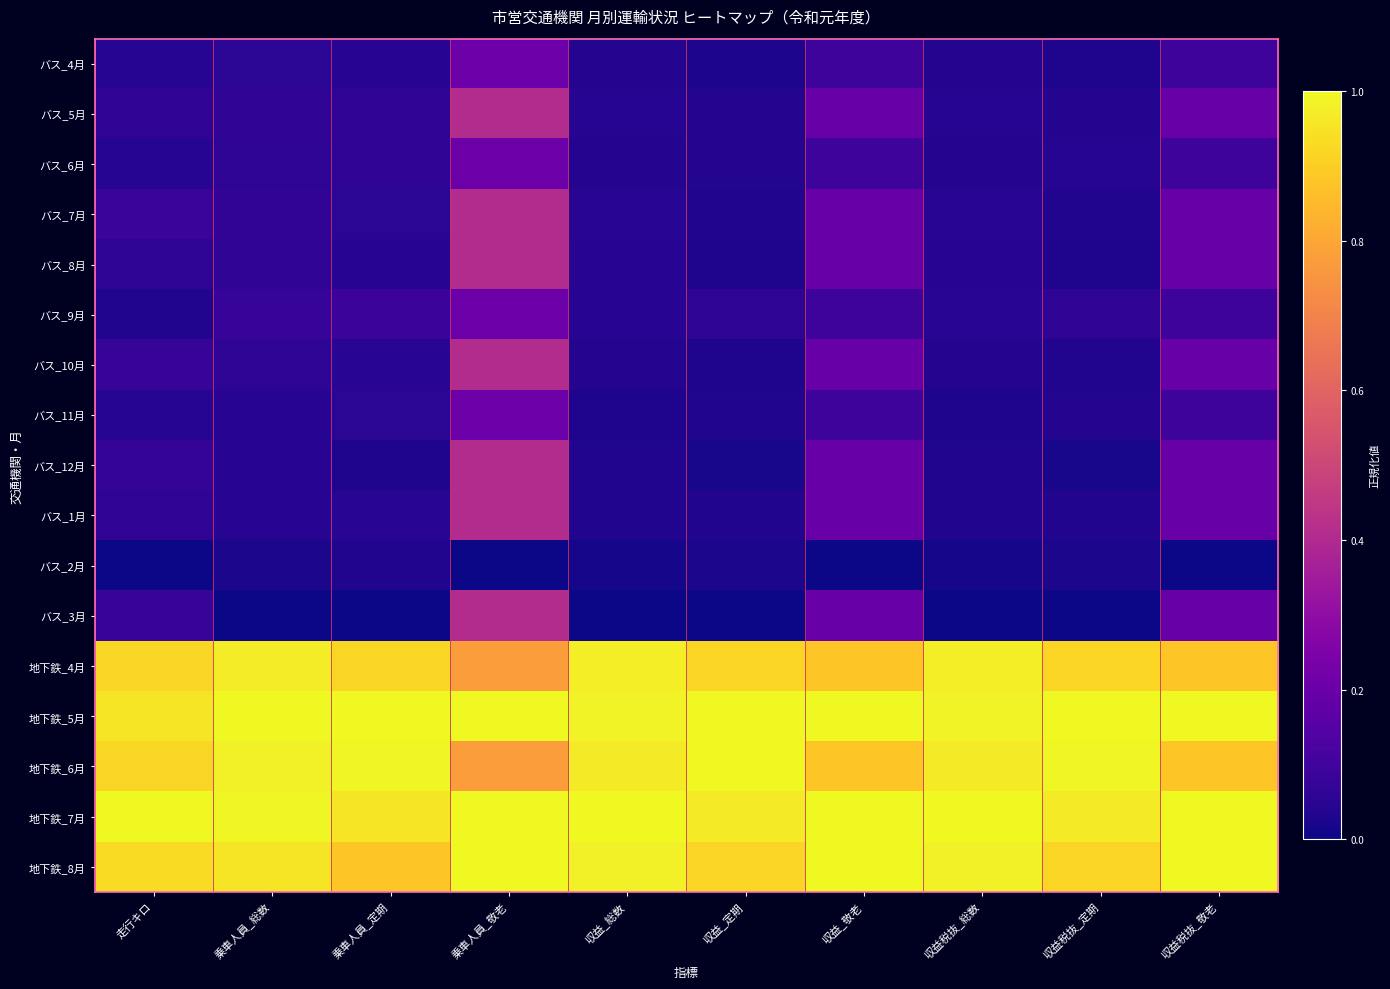

Reading left to right, transcribe all the data shown in this chart.

バス_4月: 走行キロ=0.0	乗車人員_総数=0.1	乗車人員_定期=0.0	乗車人員_敬老=0.2	収益_総数=0.0	収益_定期=0.0	収益_敬老=0.1	収益税抜_総数=0.0	収益税抜_定期=0.0	収益税抜_敬老=0.1
バス_5月: 走行キロ=0.1	乗車人員_総数=0.1	乗車人員_定期=0.1	乗車人員_敬老=0.4	収益_総数=0.0	収益_定期=0.0	収益_敬老=0.2	収益税抜_総数=0.0	収益税抜_定期=0.0	収益税抜_敬老=0.2
バス_6月: 走行キロ=0.0	乗車人員_総数=0.1	乗車人員_定期=0.1	乗車人員_敬老=0.2	収益_総数=0.0	収益_定期=0.0	収益_敬老=0.1	収益税抜_総数=0.0	収益税抜_定期=0.0	収益税抜_敬老=0.1
バス_7月: 走行キロ=0.1	乗車人員_総数=0.1	乗車人員_定期=0.1	乗車人員_敬老=0.4	収益_総数=0.0	収益_定期=0.0	収益_敬老=0.2	収益税抜_総数=0.1	収益税抜_定期=0.0	収益税抜_敬老=0.2
バス_8月: 走行キロ=0.1	乗車人員_総数=0.1	乗車人員_定期=0.0	乗車人員_敬老=0.4	収益_総数=0.0	収益_定期=0.0	収益_敬老=0.2	収益税抜_総数=0.0	収益税抜_定期=0.0	収益税抜_敬老=0.2
バス_9月: 走行キロ=0.0	乗車人員_総数=0.1	乗車人員_定期=0.1	乗車人員_敬老=0.2	収益_総数=0.0	収益_定期=0.1	収益_敬老=0.1	収益税抜_総数=0.0	収益税抜_定期=0.1	収益税抜_敬老=0.1
バス_10月: 走行キロ=0.1	乗車人員_総数=0.1	乗車人員_定期=0.1	乗車人員_敬老=0.4	収益_総数=0.0	収益_定期=0.0	収益_敬老=0.2	収益税抜_総数=0.0	収益税抜_定期=0.0	収益税抜_敬老=0.2
バス_11月: 走行キロ=0.0	乗車人員_総数=0.0	乗車人員_定期=0.1	乗車人員_敬老=0.2	収益_総数=0.0	収益_定期=0.0	収益_敬老=0.1	収益税抜_総数=0.0	収益税抜_定期=0.0	収益税抜_敬老=0.1
バス_12月: 走行キロ=0.1	乗車人員_総数=0.0	乗車人員_定期=0.0	乗車人員_敬老=0.4	収益_総数=0.0	収益_定期=0.0	収益_敬老=0.2	収益税抜_総数=0.0	収益税抜_定期=0.0	収益税抜_敬老=0.2
バス_1月: 走行キロ=0.1	乗車人員_総数=0.0	乗車人員_定期=0.0	乗車人員_敬老=0.4	収益_総数=0.0	収益_定期=0.0	収益_敬老=0.2	収益税抜_総数=0.0	収益税抜_定期=0.0	収益税抜_敬老=0.2
バス_2月: 走行キロ=0.0	乗車人員_総数=0.0	乗車人員_定期=0.0	乗車人員_敬老=0.0	収益_総数=0.0	収益_定期=0.0	収益_敬老=0.0	収益税抜_総数=0.0	収益税抜_定期=0.0	収益税抜_敬老=0.0
バス_3月: 走行キロ=0.1	乗車人員_総数=0.0	乗車人員_定期=0.0	乗車人員_敬老=0.4	収益_総数=0.0	収益_定期=0.0	収益_敬老=0.2	収益税抜_総数=0.0	収益税抜_定期=0.0	収益税抜_敬老=0.2
地下鉄_4月: 走行キロ=0.9	乗車人員_総数=1.0	乗車人員_定期=0.9	乗車人員_敬老=0.8	収益_総数=1.0	収益_定期=0.9	収益_敬老=0.9	収益税抜_総数=1.0	収益税抜_定期=0.9	収益税抜_敬老=0.9
地下鉄_5月: 走行キロ=1.0	乗車人員_総数=1.0	乗車人員_定期=1.0	乗車人員_敬老=1.0	収益_総数=1.0	収益_定期=1.0	収益_敬老=1.0	収益税抜_総数=1.0	収益税抜_定期=1.0	収益税抜_敬老=1.0
地下鉄_6月: 走行キロ=0.9	乗車人員_総数=1.0	乗車人員_定期=1.0	乗車人員_敬老=0.8	収益_総数=1.0	収益_定期=1.0	収益_敬老=0.9	収益税抜_総数=1.0	収益税抜_定期=1.0	収益税抜_敬老=0.9
地下鉄_7月: 走行キロ=1.0	乗車人員_総数=1.0	乗車人員_定期=1.0	乗車人員_敬老=1.0	収益_総数=1.0	収益_定期=1.0	収益_敬老=1.0	収益税抜_総数=1.0	収益税抜_定期=1.0	収益税抜_敬老=1.0
地下鉄_8月: 走行キロ=0.9	乗車人員_総数=1.0	乗車人員_定期=0.9	乗車人員_敬老=1.0	収益_総数=1.0	収益_定期=0.9	収益_敬老=1.0	収益税抜_総数=1.0	収益税抜_定期=0.9	収益税抜_敬老=1.0